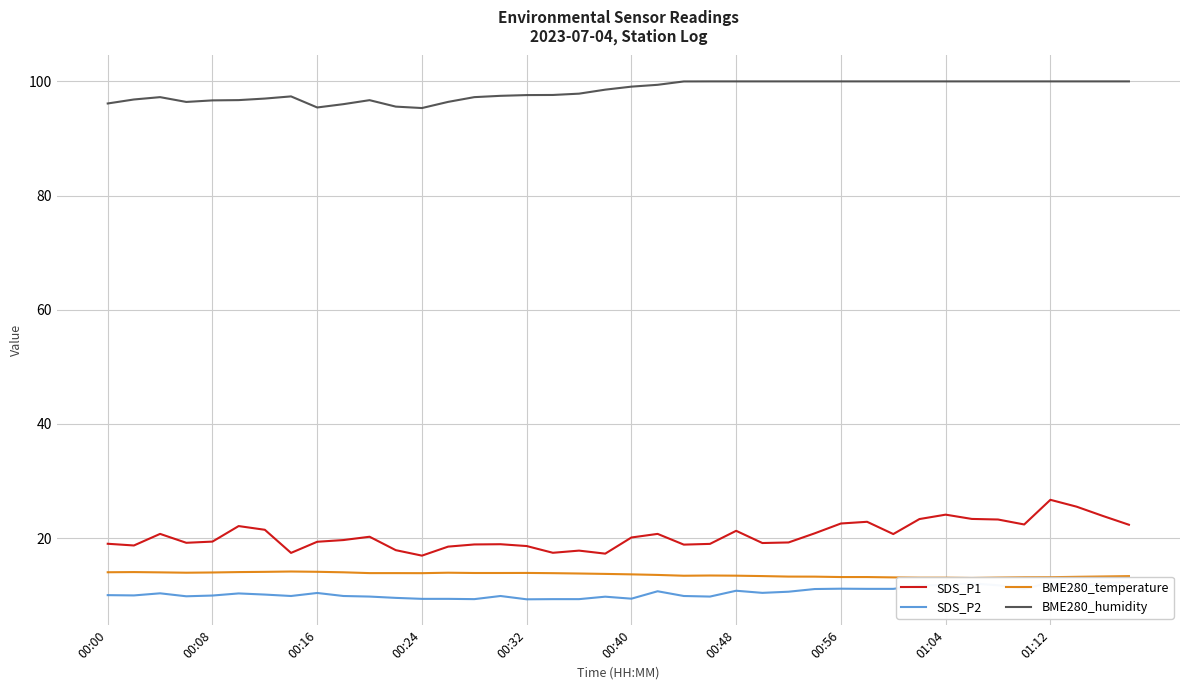

What value does the BME280_temperature series have at 21?

13.5